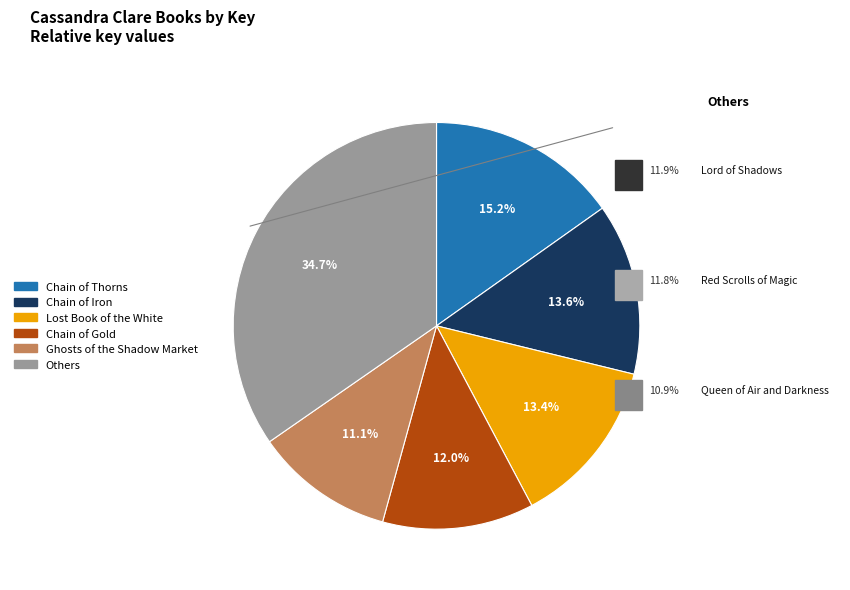

Is there any slice that represents more than half of the pie?

No